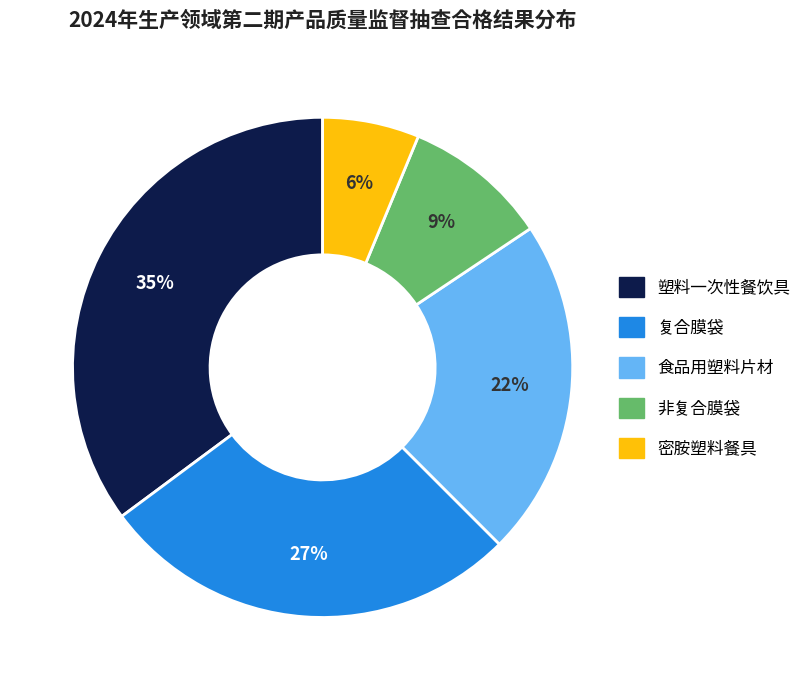

To the nearest percent, what portion does 非复合膜袋 represent?

9%